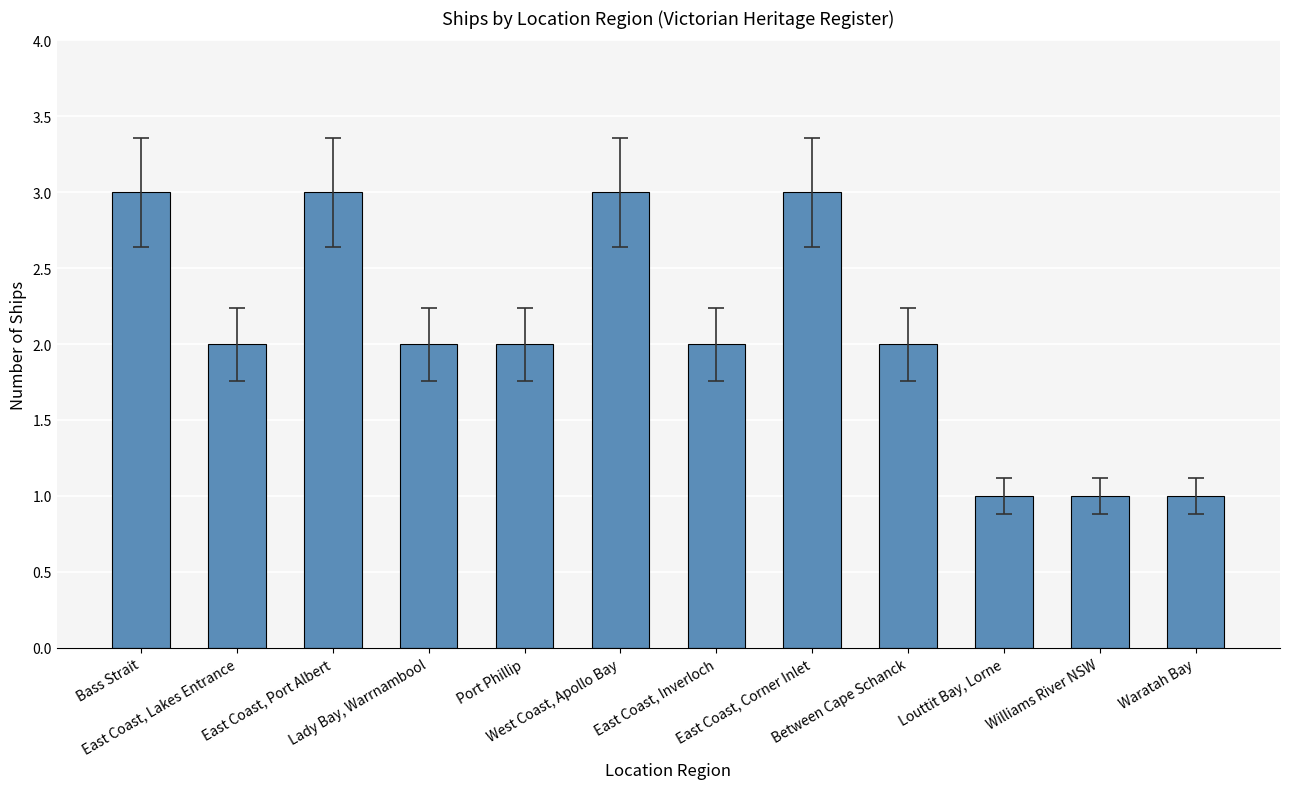

What is the greatest value displayed?

3